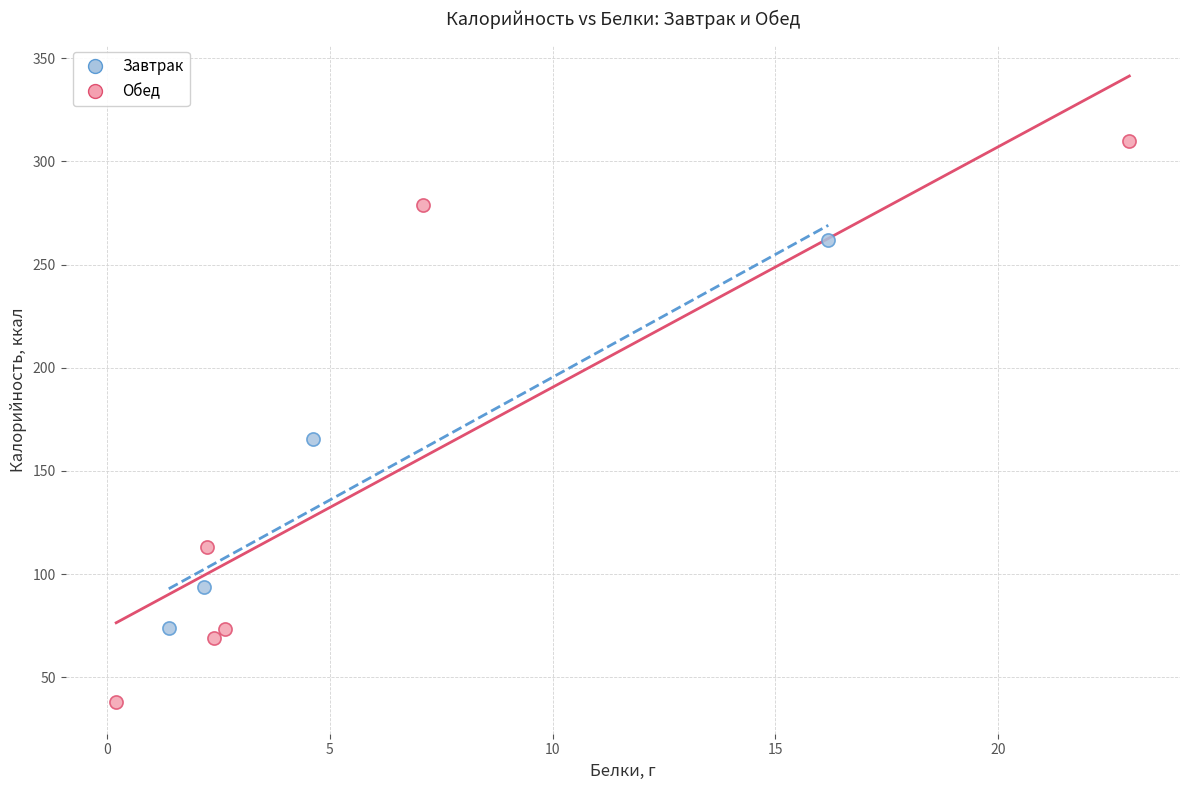

Which series contains the lowest Y value?

Обед